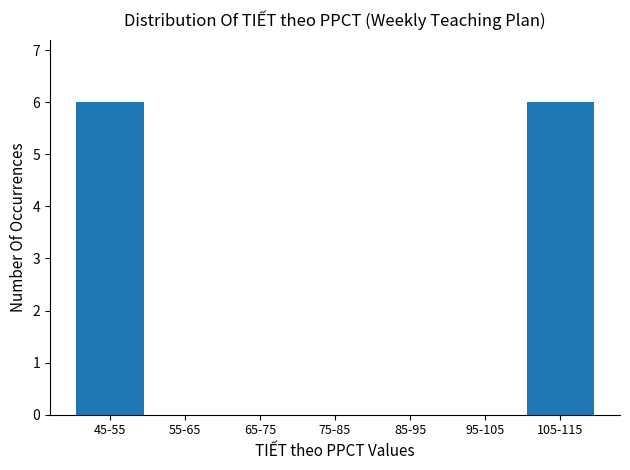

Reading left to right, what are all the values shown in this chart?

45-55=6	55-65=0	65-75=0	75-85=0	85-95=0	95-105=0	105-115=6